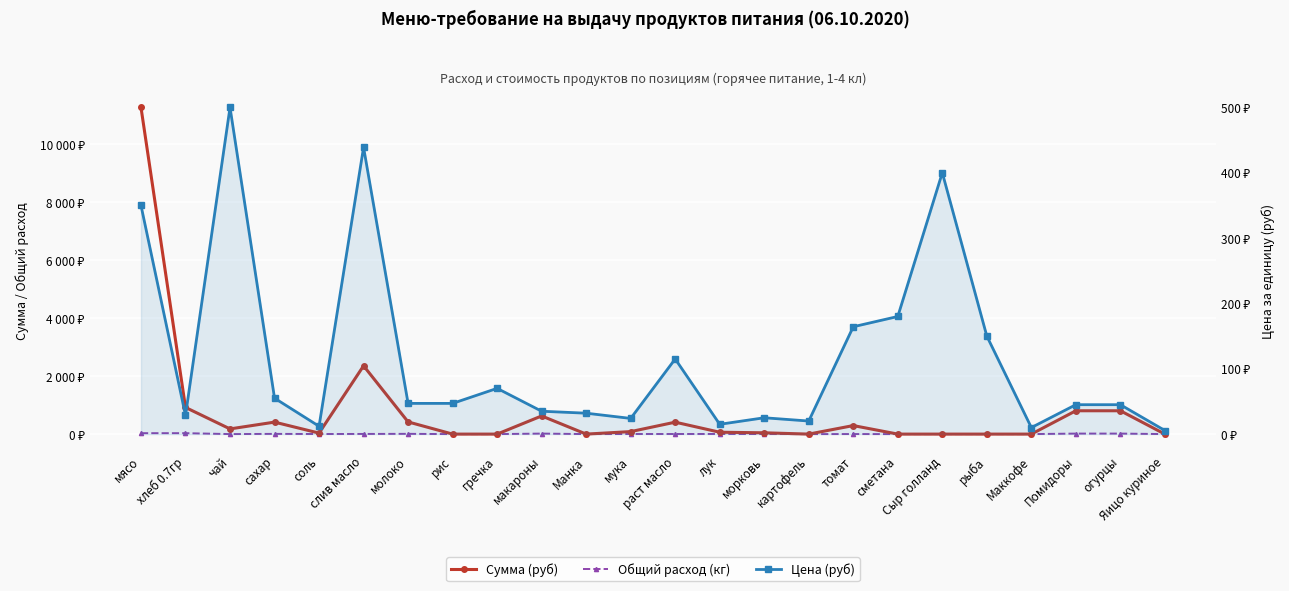

Is this an area chart (filled region under the line)?

No